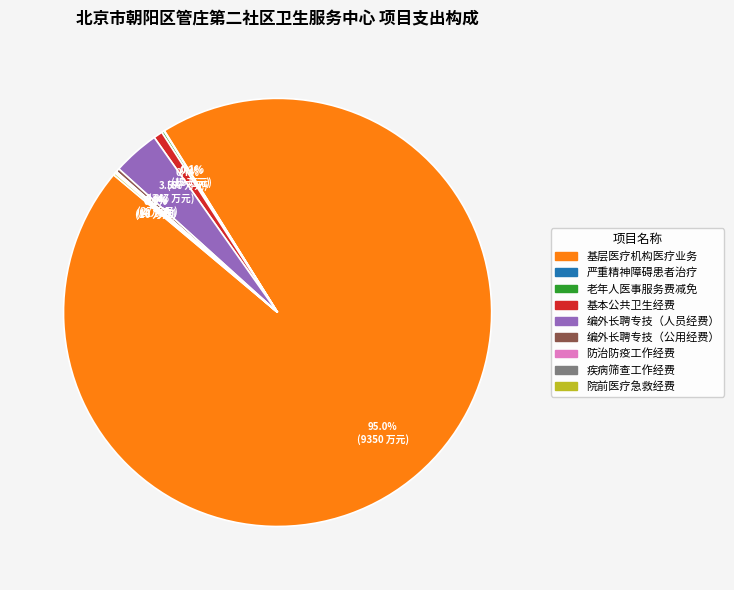

Does any single category account for the majority?

Yes